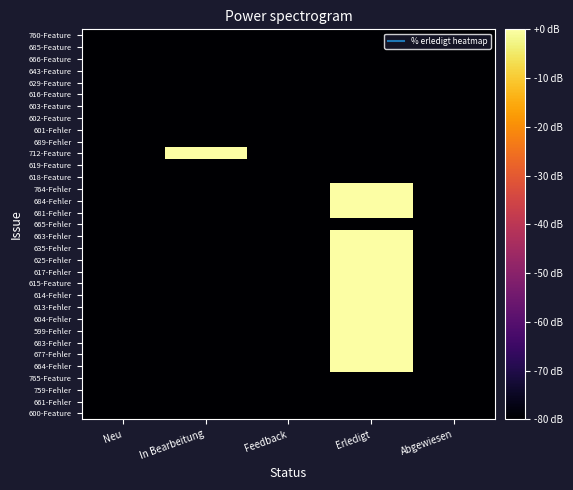

Reading left to right, what are all the values shown in this chart?

760-Feature: Neu=-80	In Bearbeitung=-80	Feedback=-80	Erledigt=-80	Abgewiesen=-80
685-Feature: Neu=-80	In Bearbeitung=-80	Feedback=-80	Erledigt=-80	Abgewiesen=-80
666-Feature: Neu=-80	In Bearbeitung=-80	Feedback=-80	Erledigt=-80	Abgewiesen=-80
643-Feature: Neu=-80	In Bearbeitung=-80	Feedback=-80	Erledigt=-80	Abgewiesen=-80
629-Feature: Neu=-80	In Bearbeitung=-80	Feedback=-80	Erledigt=-80	Abgewiesen=-80
616-Feature: Neu=-80	In Bearbeitung=-80	Feedback=-80	Erledigt=-80	Abgewiesen=-80
603-Feature: Neu=-80	In Bearbeitung=-80	Feedback=-80	Erledigt=-80	Abgewiesen=-80
602-Feature: Neu=-80	In Bearbeitung=-80	Feedback=-80	Erledigt=-80	Abgewiesen=-80
601-Fehler: Neu=-80	In Bearbeitung=-80	Feedback=-80	Erledigt=-80	Abgewiesen=-80
689-Fehler: Neu=-80	In Bearbeitung=-80	Feedback=-80	Erledigt=-80	Abgewiesen=-80
712-Feature: Neu=-80	In Bearbeitung=20	Feedback=-80	Erledigt=-80	Abgewiesen=-80
619-Feature: Neu=-80	In Bearbeitung=-80	Feedback=-80	Erledigt=-80	Abgewiesen=-80
618-Feature: Neu=-80	In Bearbeitung=-80	Feedback=-80	Erledigt=-80	Abgewiesen=-80
764-Fehler: Neu=-80	In Bearbeitung=-80	Feedback=-80	Erledigt=20	Abgewiesen=-80
684-Fehler: Neu=-80	In Bearbeitung=-80	Feedback=-80	Erledigt=20	Abgewiesen=-80
681-Fehler: Neu=-80	In Bearbeitung=-80	Feedback=-80	Erledigt=20	Abgewiesen=-80
665-Fehler: Neu=-80	In Bearbeitung=-80	Feedback=-80	Erledigt=-80	Abgewiesen=-80
663-Fehler: Neu=-80	In Bearbeitung=-80	Feedback=-80	Erledigt=20	Abgewiesen=-80
635-Fehler: Neu=-80	In Bearbeitung=-80	Feedback=-80	Erledigt=20	Abgewiesen=-80
625-Fehler: Neu=-80	In Bearbeitung=-80	Feedback=-80	Erledigt=20	Abgewiesen=-80
617-Fehler: Neu=-80	In Bearbeitung=-80	Feedback=-80	Erledigt=20	Abgewiesen=-80
615-Feature: Neu=-80	In Bearbeitung=-80	Feedback=-80	Erledigt=20	Abgewiesen=-80
614-Fehler: Neu=-80	In Bearbeitung=-80	Feedback=-80	Erledigt=20	Abgewiesen=-80
613-Fehler: Neu=-80	In Bearbeitung=-80	Feedback=-80	Erledigt=20	Abgewiesen=-80
604-Fehler: Neu=-80	In Bearbeitung=-80	Feedback=-80	Erledigt=20	Abgewiesen=-80
599-Fehler: Neu=-80	In Bearbeitung=-80	Feedback=-80	Erledigt=20	Abgewiesen=-80
683-Fehler: Neu=-80	In Bearbeitung=-80	Feedback=-80	Erledigt=20	Abgewiesen=-80
677-Fehler: Neu=-80	In Bearbeitung=-80	Feedback=-80	Erledigt=20	Abgewiesen=-80
664-Fehler: Neu=-80	In Bearbeitung=-80	Feedback=-80	Erledigt=20	Abgewiesen=-80
765-Feature: Neu=-80	In Bearbeitung=-80	Feedback=-80	Erledigt=-80	Abgewiesen=-80
759-Fehler: Neu=-80	In Bearbeitung=-80	Feedback=-80	Erledigt=-80	Abgewiesen=-80
661-Fehler: Neu=-80	In Bearbeitung=-80	Feedback=-80	Erledigt=-80	Abgewiesen=-80
600-Feature: Neu=-80	In Bearbeitung=-80	Feedback=-80	Erledigt=-80	Abgewiesen=-80